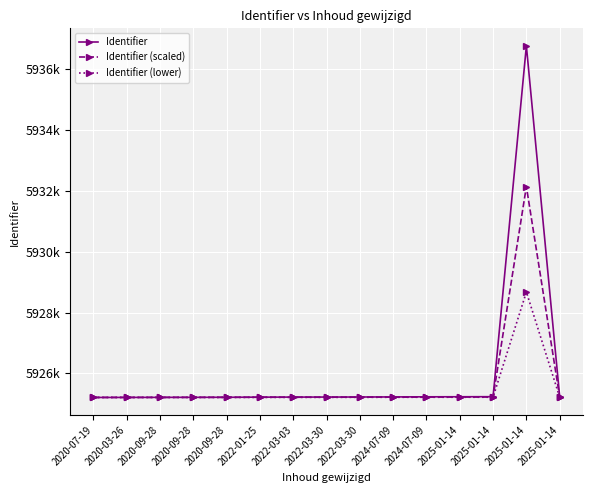

Is the value of Identifier (lower) at 2025-01-14 greater than the value of Identifier (scaled) at 2025-01-14?

No